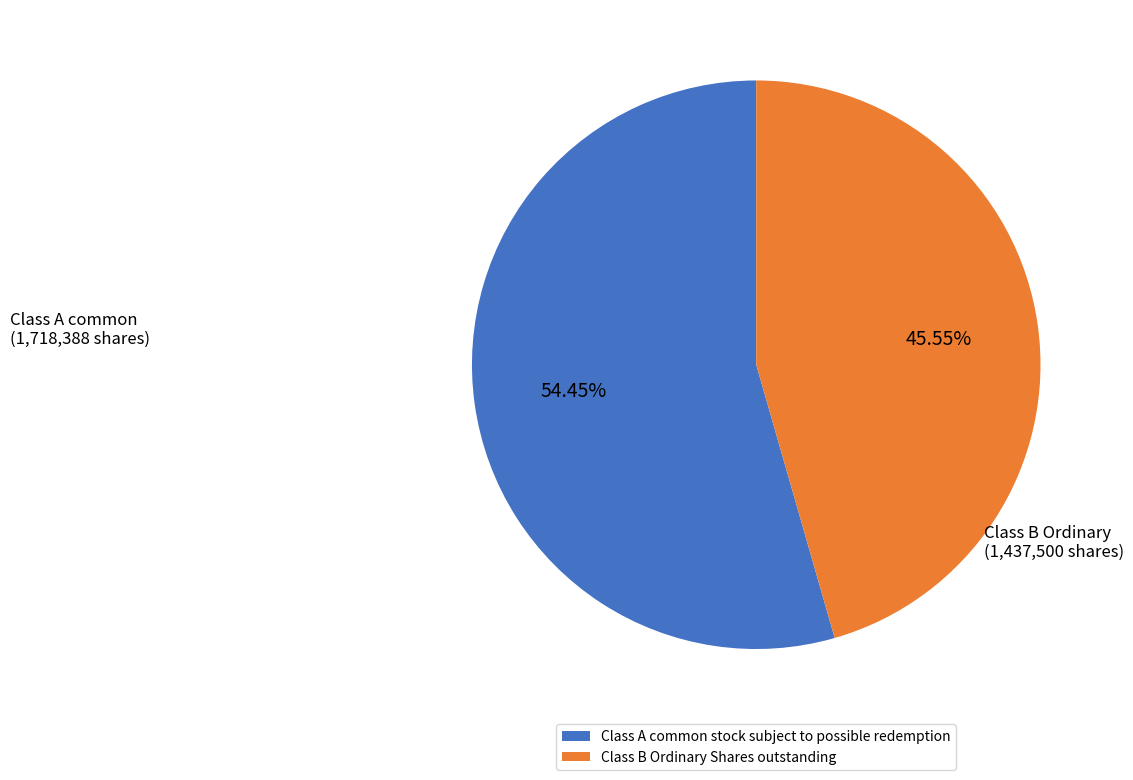

To the nearest percent, what portion does Class A common stock subject to possible redemption represent?

54%